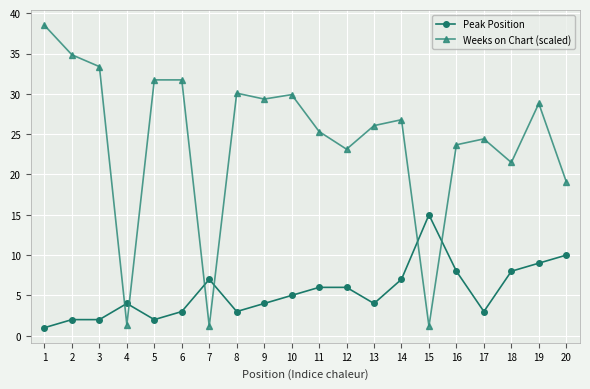

At which label does Peak Position first exceed 5?

7